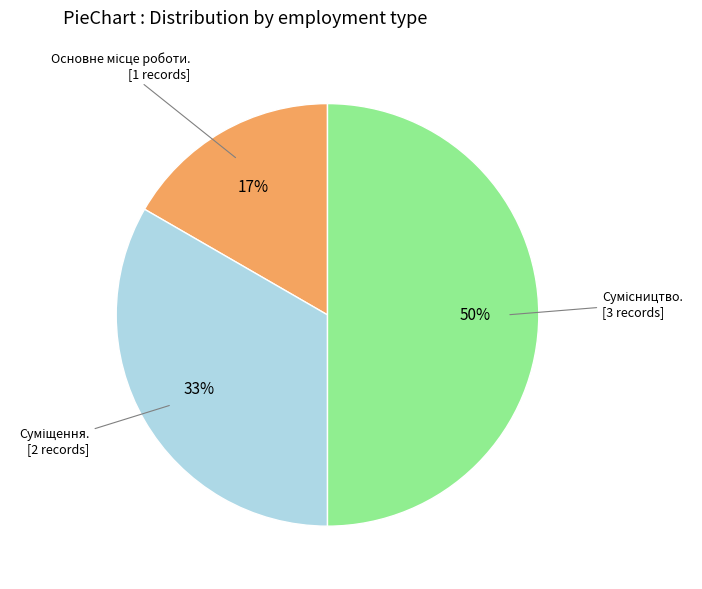

To the nearest percent, what is the difference between the largest and smallest slice percentages?

33%